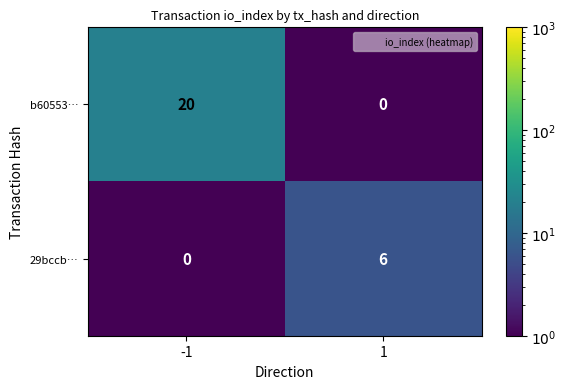

Reading left to right, extract all data points from this chart.

b60553…: -1=20	1=0
29bccb…: -1=0	1=6